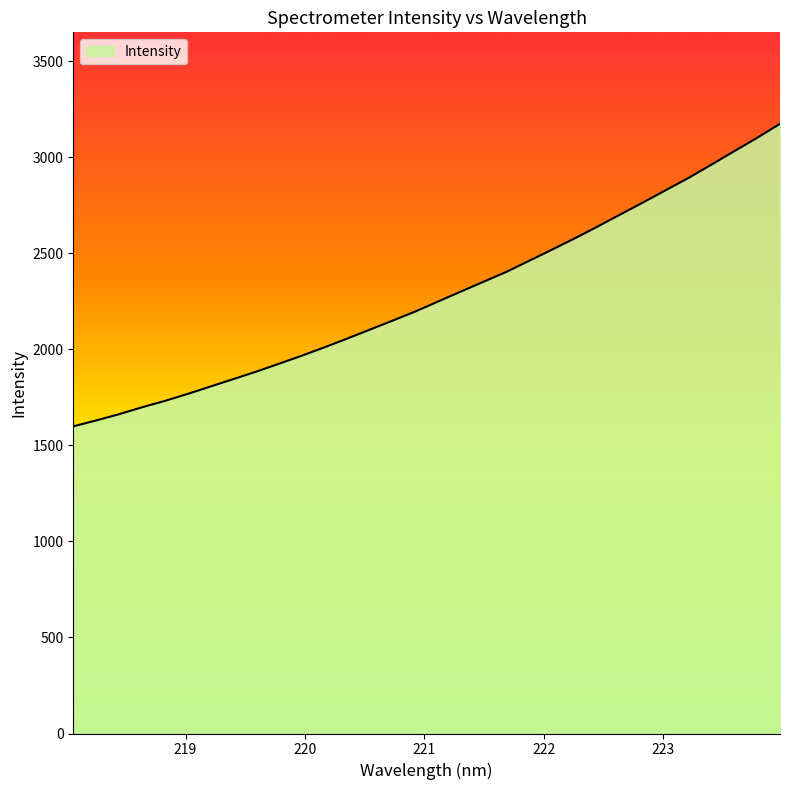

What is the maximum value shown in the chart?

3173.6